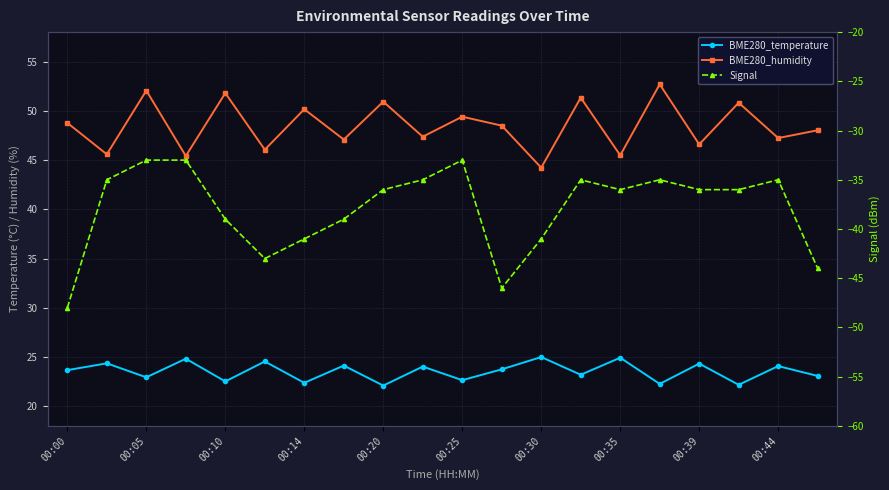

Rank the series by their average value, from highest to lowest.

BME280_humidity, BME280_temperature, Signal